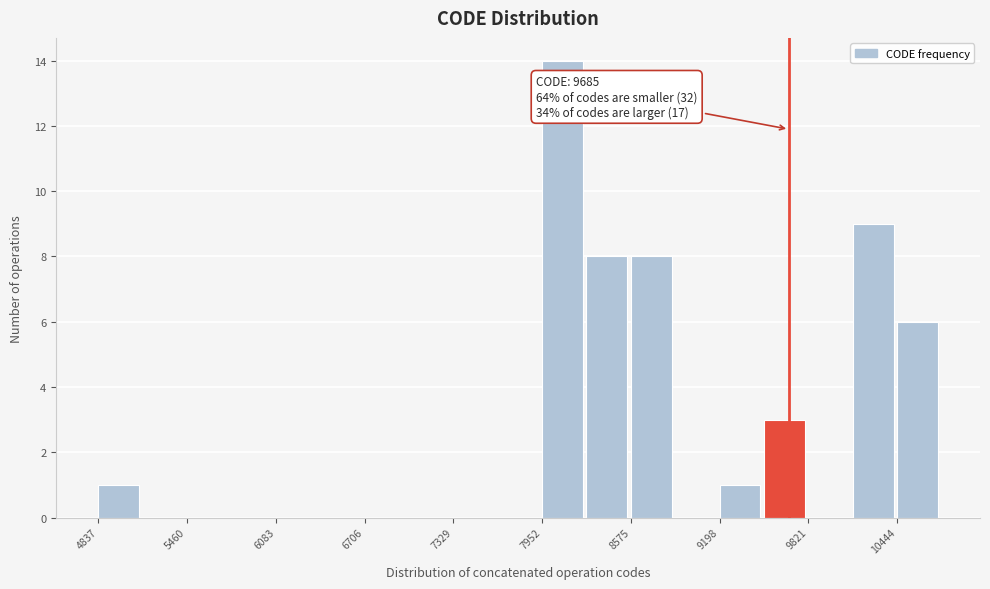

Around what value on the x-axis is the tallest bar? Give the approximate position of its centre, as read against the axis.

8100